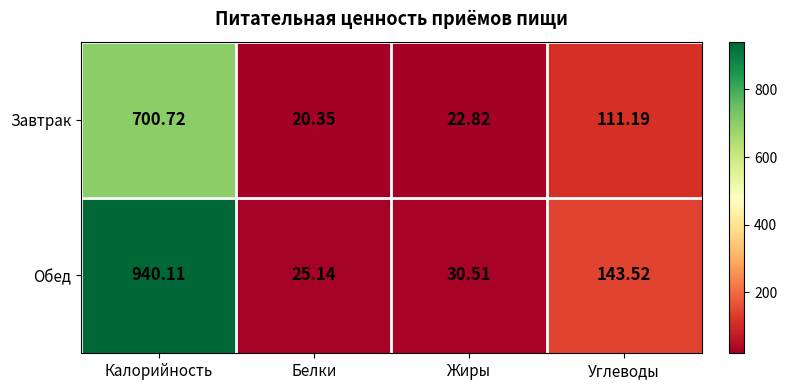

List the series in order of their overall mean, highest first.

Обед, Завтрак